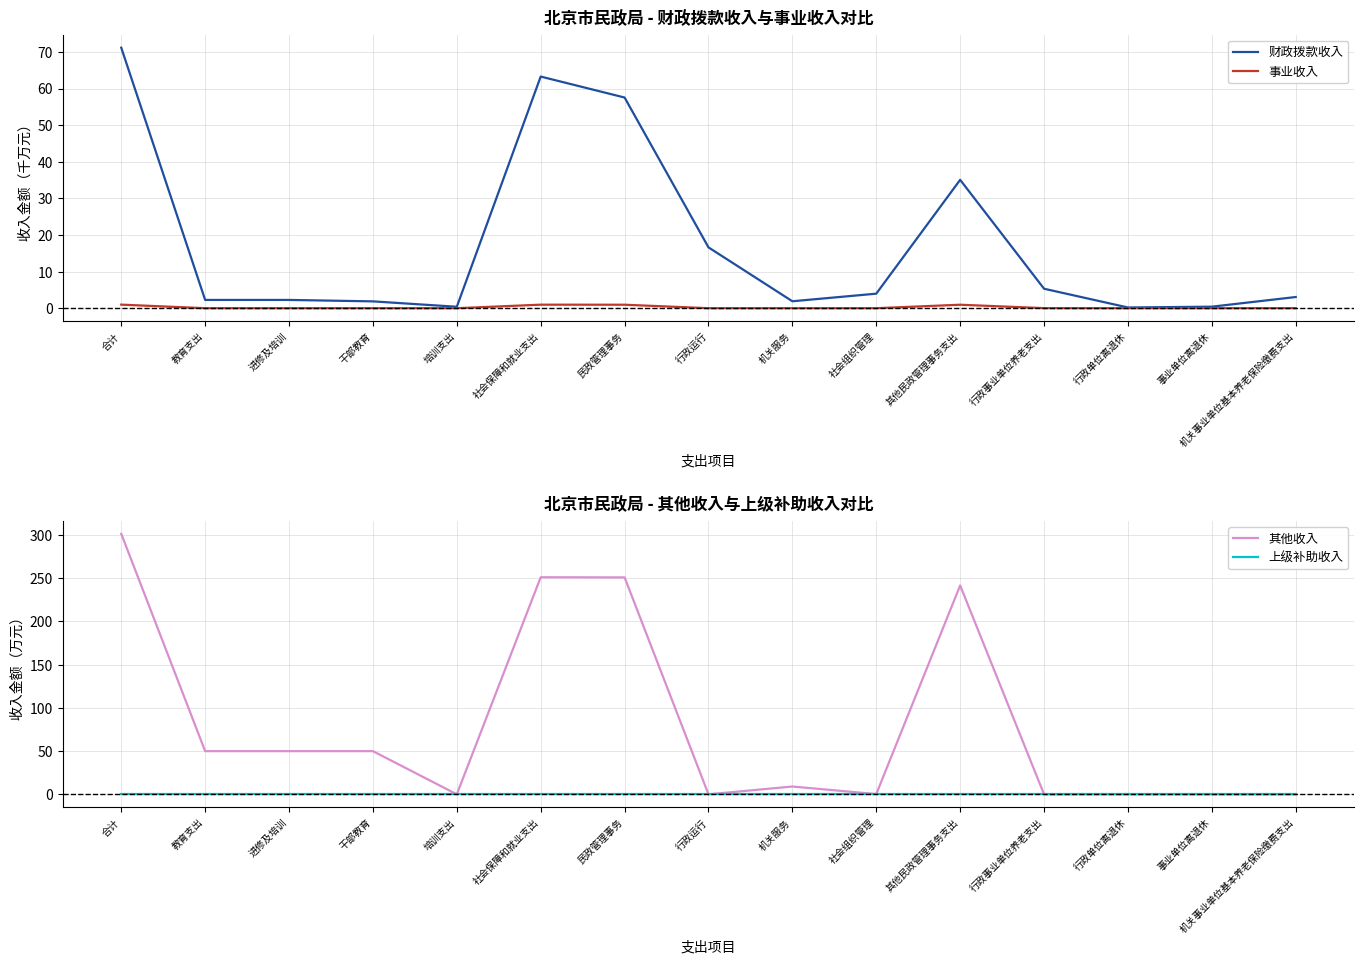

Which category has the highest value in the 其他收入 series?

合计